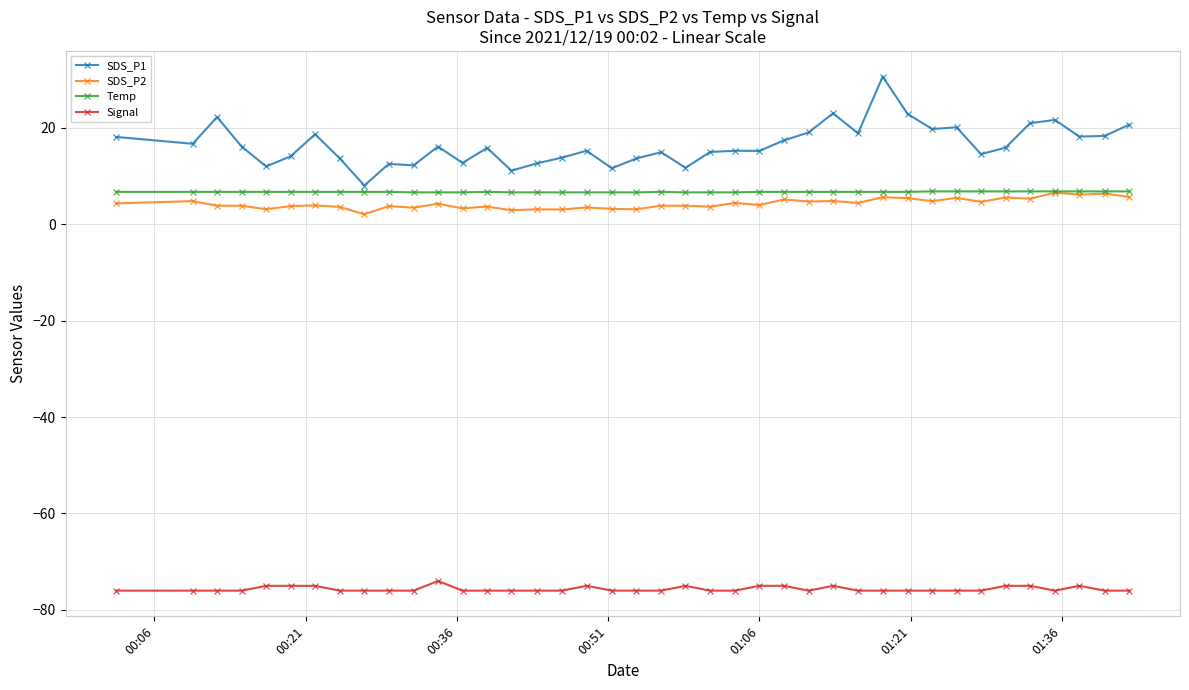

Which series has the largest range (max minus min)?

SDS_P1